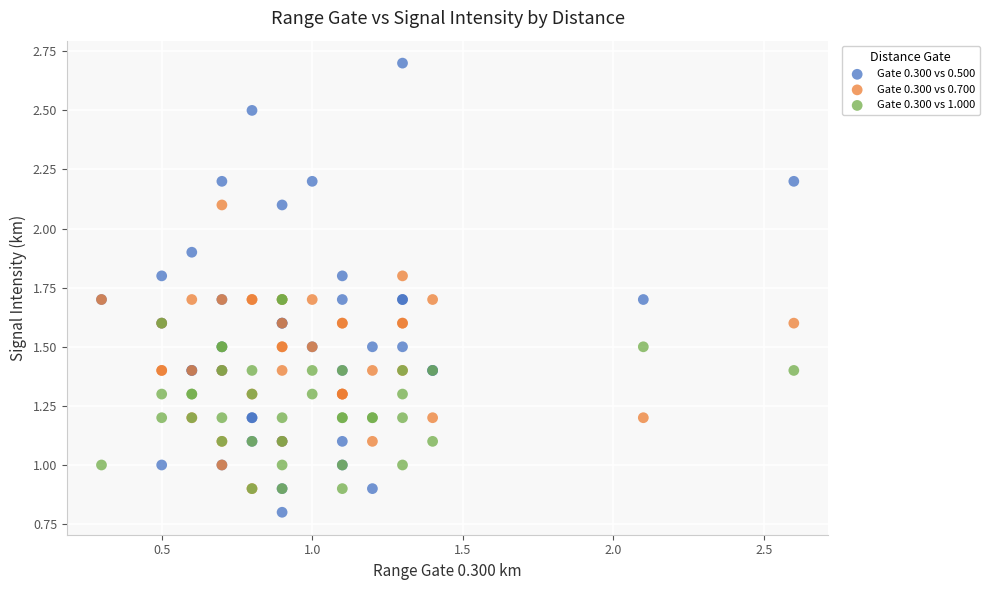

Which series contains the highest Y value?

Gate 0.300 vs 0.500